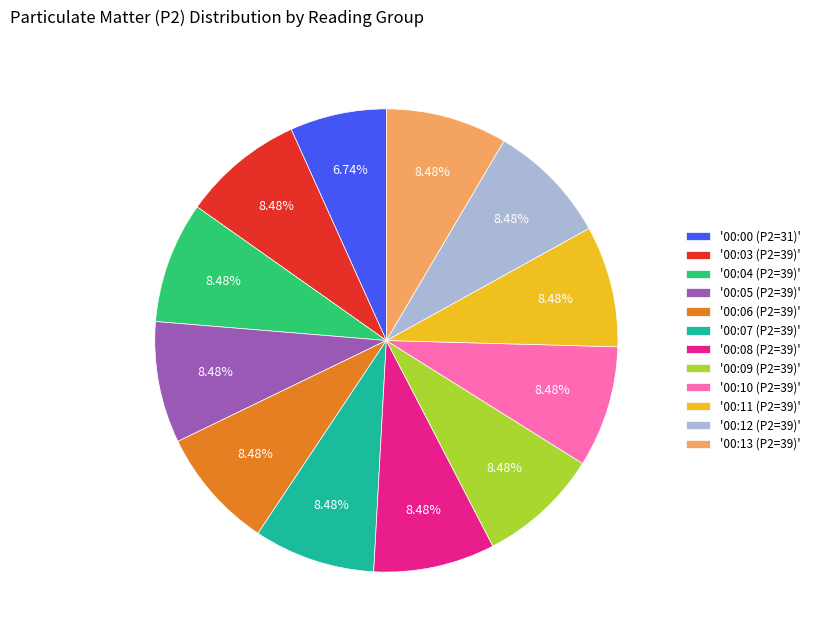

Is there a majority slice in this chart?

No